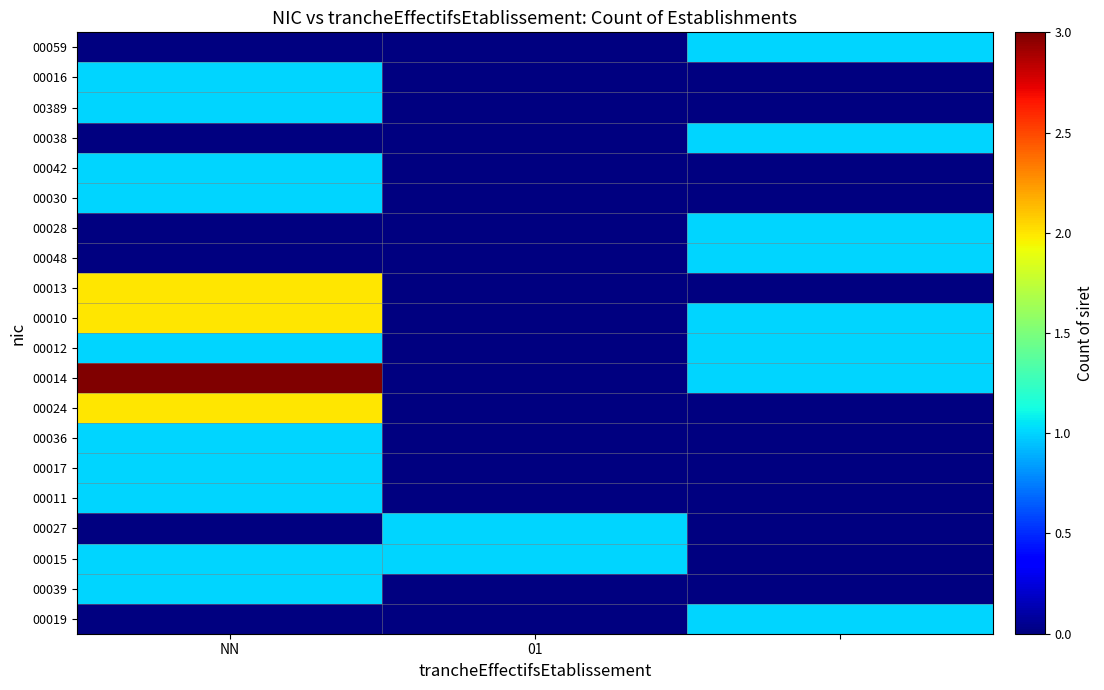

At which category is the sum across all series the highest?

NN